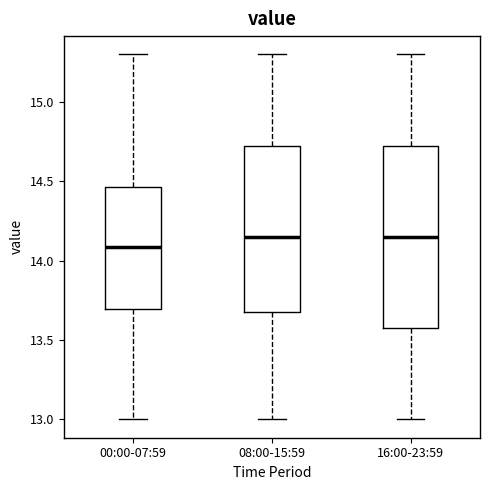

Reading left to right, read every box against the y-axis: the position of its median line, the range the box covers, and the ends of its whiskers. The values are not printed on the chart, so give them approximately, as read against the axis.

00:00-07:59: median 14.10, box 13.70 to 14.45, whiskers 13.00 to 15.30
08:00-15:59: median 14.15, box 13.70 to 14.75, whiskers 13.00 to 15.30
16:00-23:59: median 14.15, box 13.60 to 14.75, whiskers 13.00 to 15.30